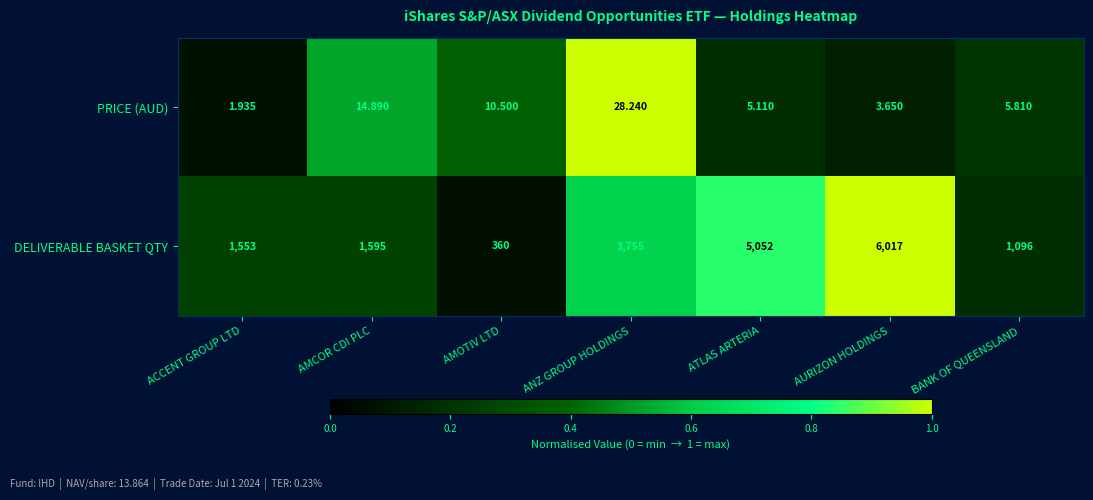

At which category does the chart reach its minimum across all series?

ACCENT GROUP LTD